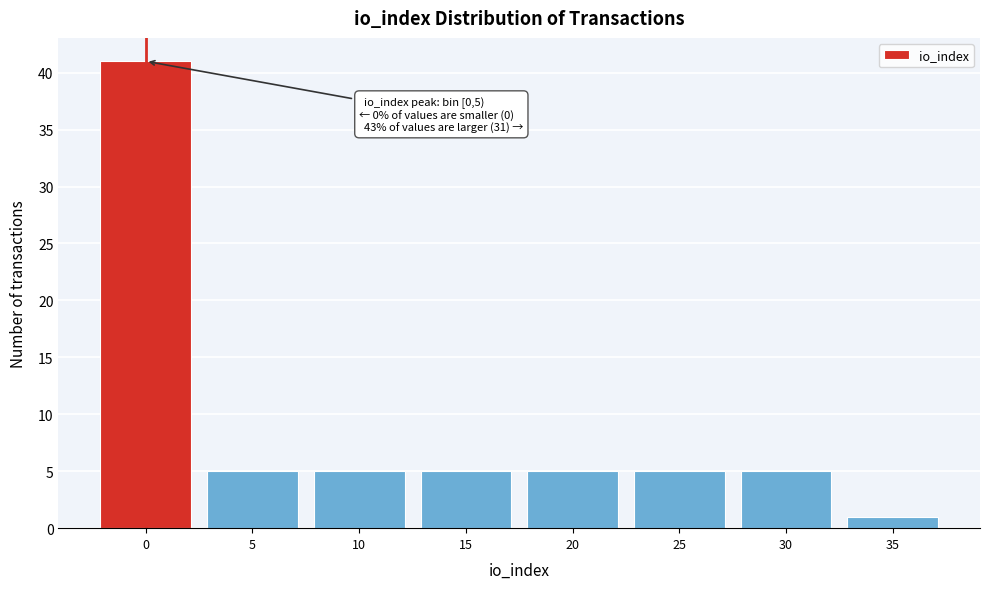

Reading right to left, transcribe all the data shown in this chart.

35=1	30=5	25=5	20=5	15=5	10=5	5=5	0=41